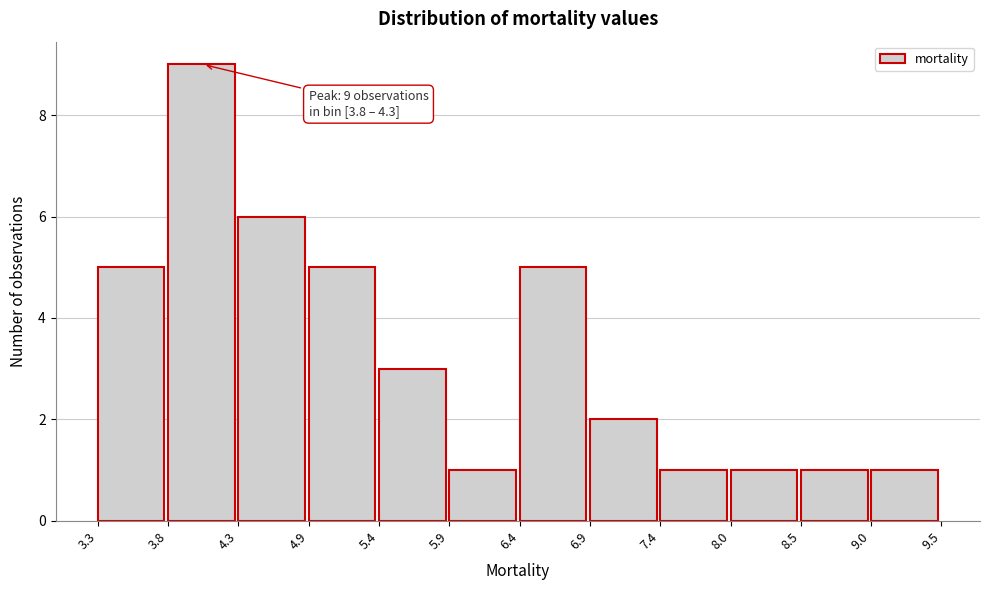

Over which range of the x-axis is the bar tallest?

3.8 to 4.3